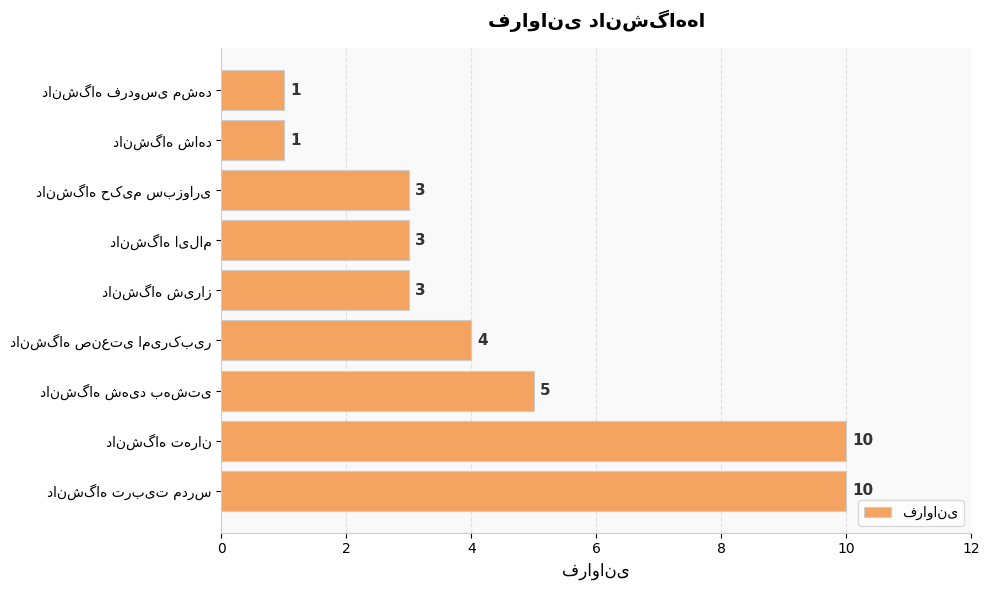

What is the difference between the maximum and minimum values?

9